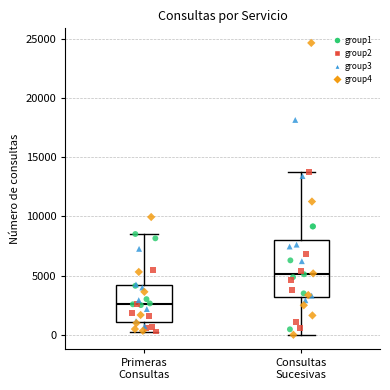

Which box is the tallest, from its lower edge to its upper edge?

Consultas Sucesivas